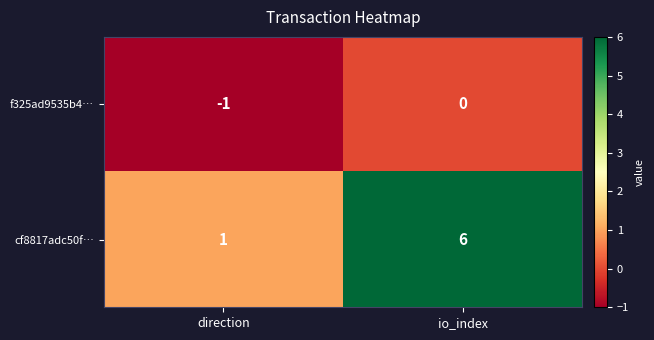

Rank the series by their average value, from highest to lowest.

cf8817adc50f…, f325ad9535b4…